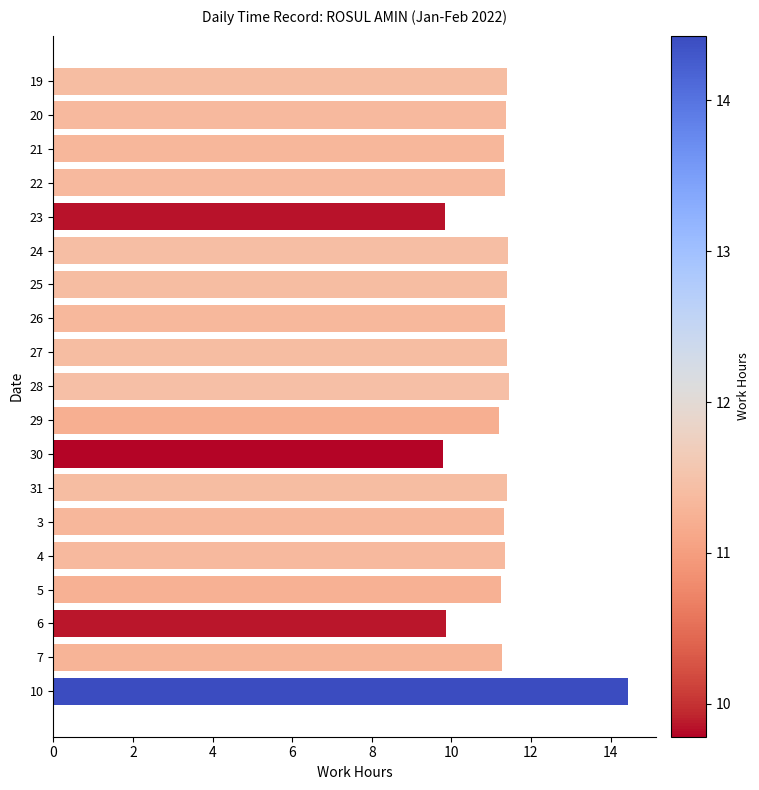

How many categories are shown in the chart?

19